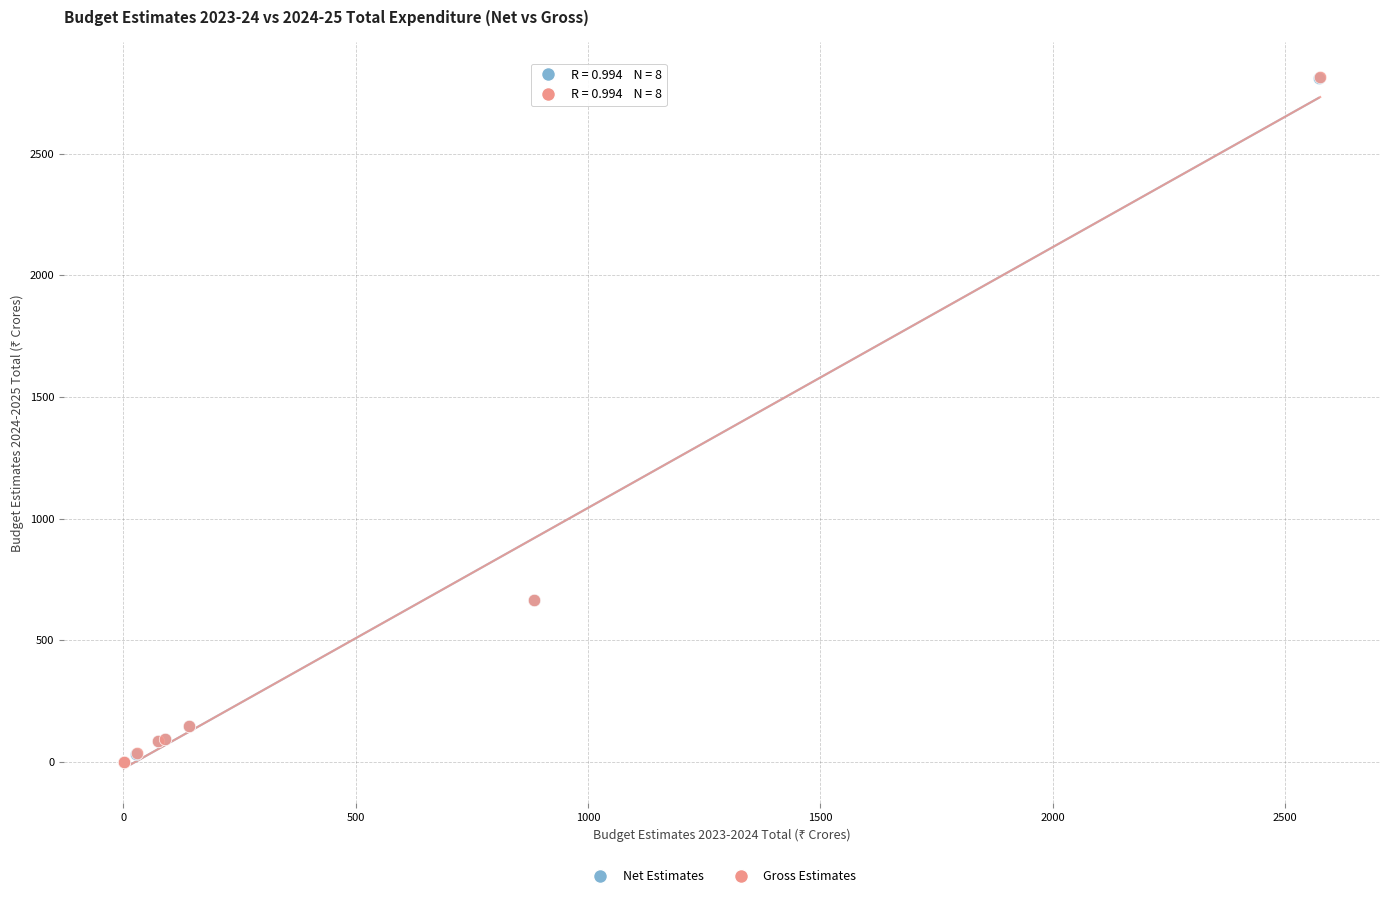

Which series has the largest Y range (max minus min)?

Gross Estimates